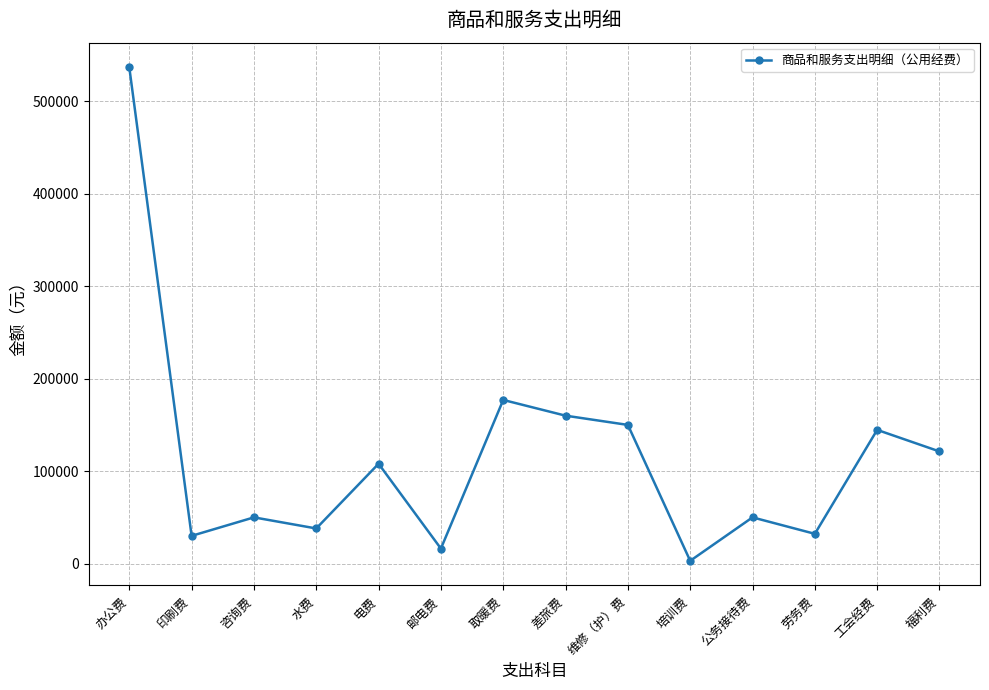

Which has a higher value, 咨询费 or 差旅费?

差旅费